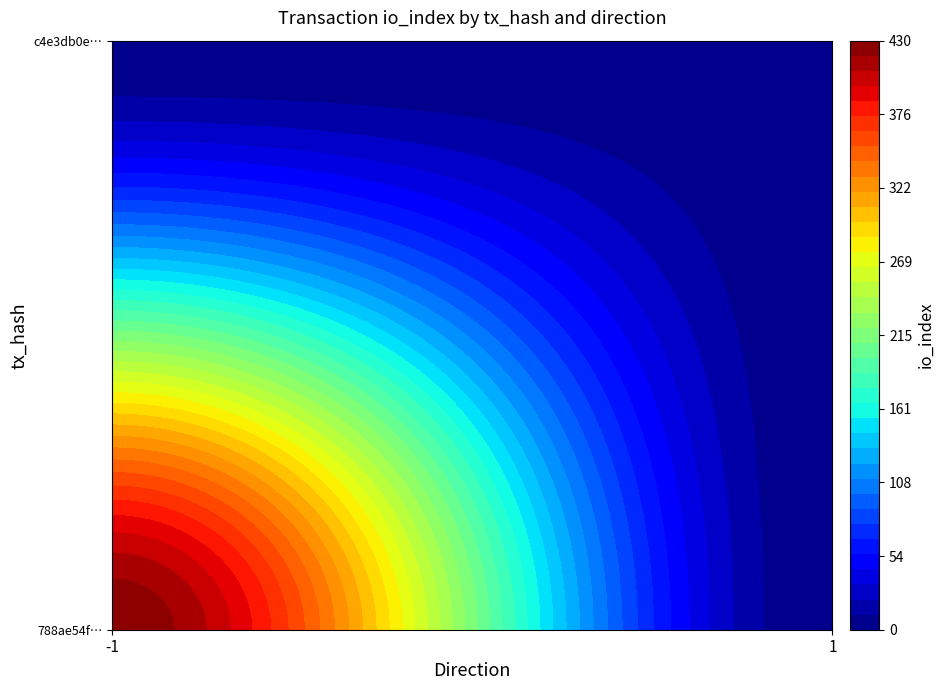

What is the lowest value of the c4e3db0e62f02ee538716f1194694ec5daef788 series?

1